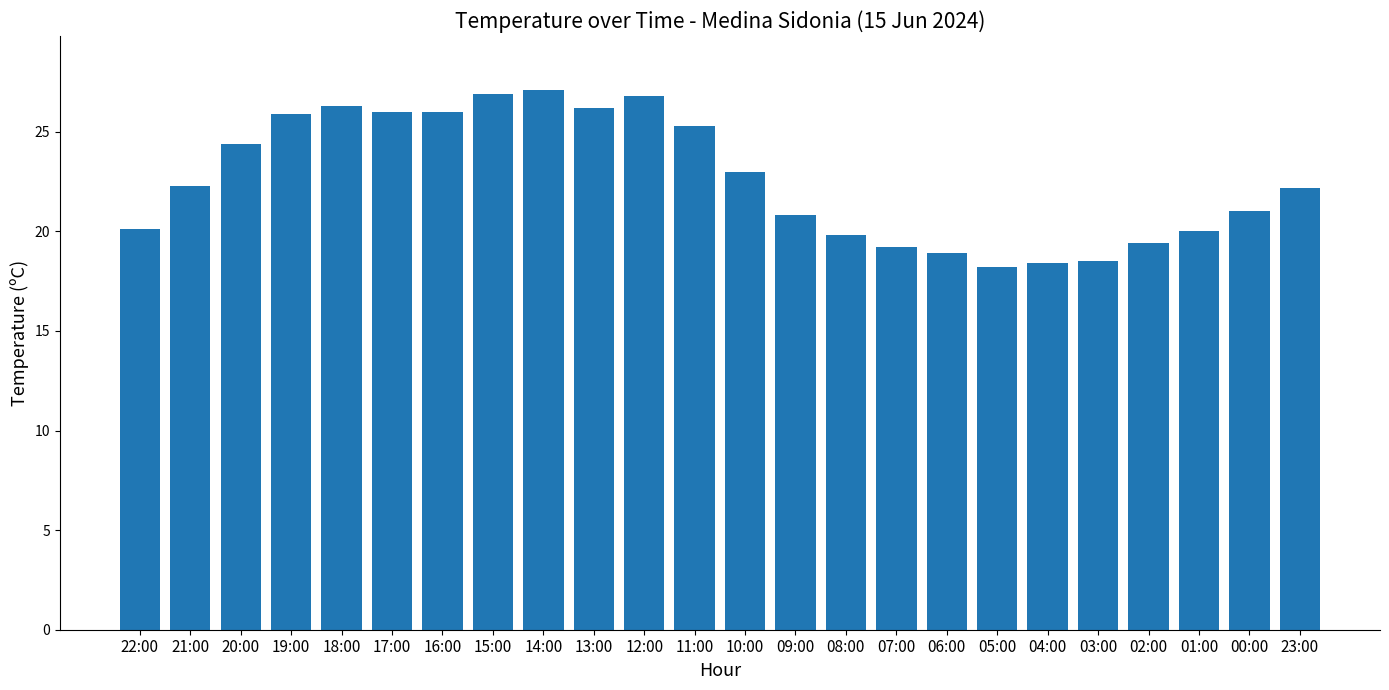

True or false: the data shows 6.0 at 03:00.

False